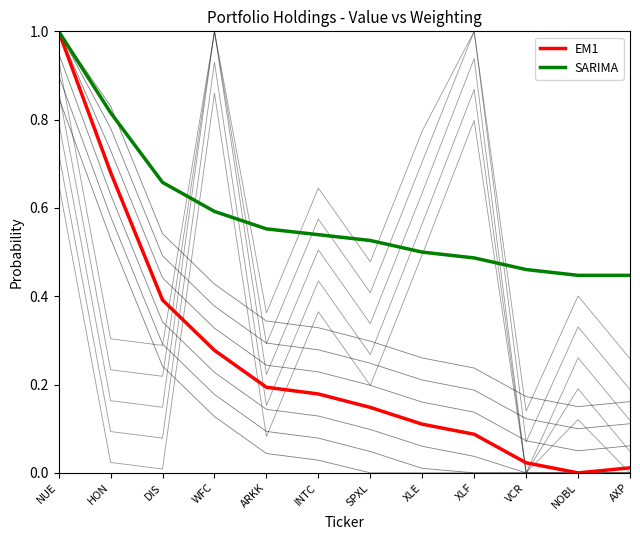

Where is the first local minimum for EM1?

NOBL